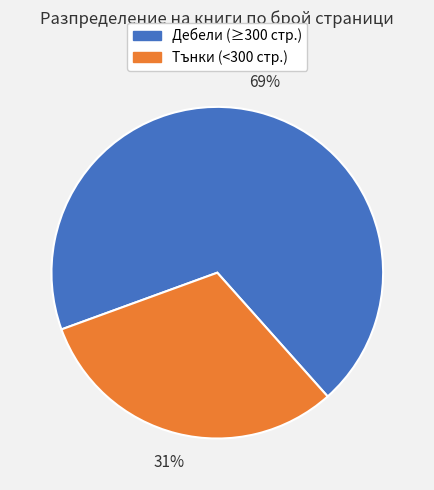

How many slices are in this pie chart?

2